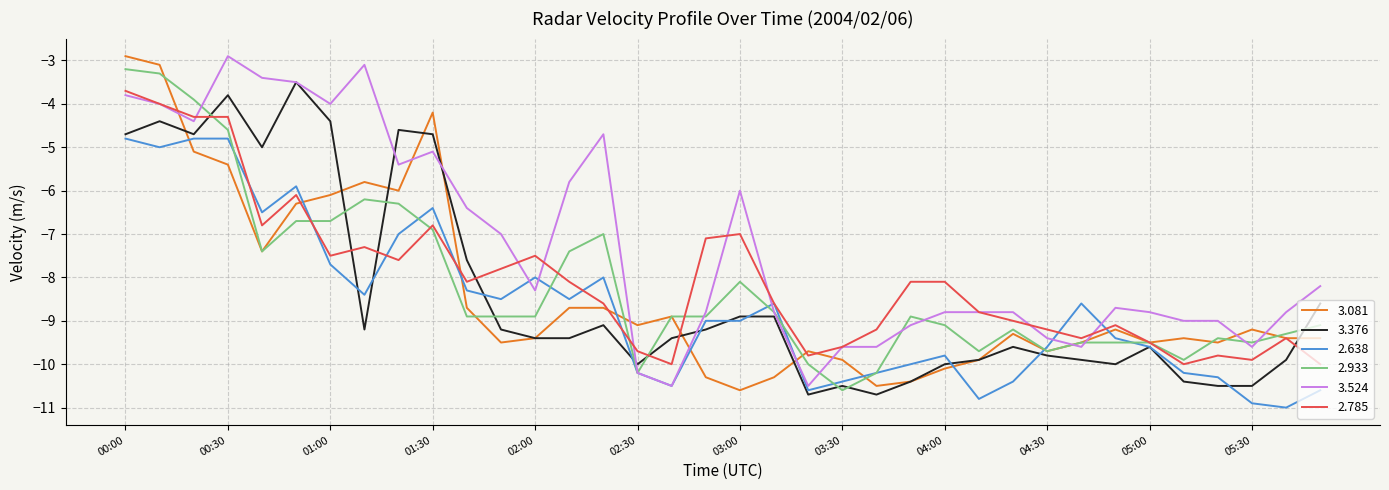

What are all the series names shown in the legend?

3.081, 3.376, 2.638, 2.933, 3.524, 2.785